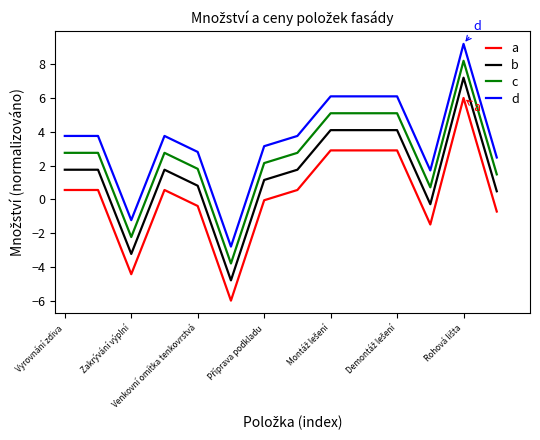

How many values in the b series are below 1?

5